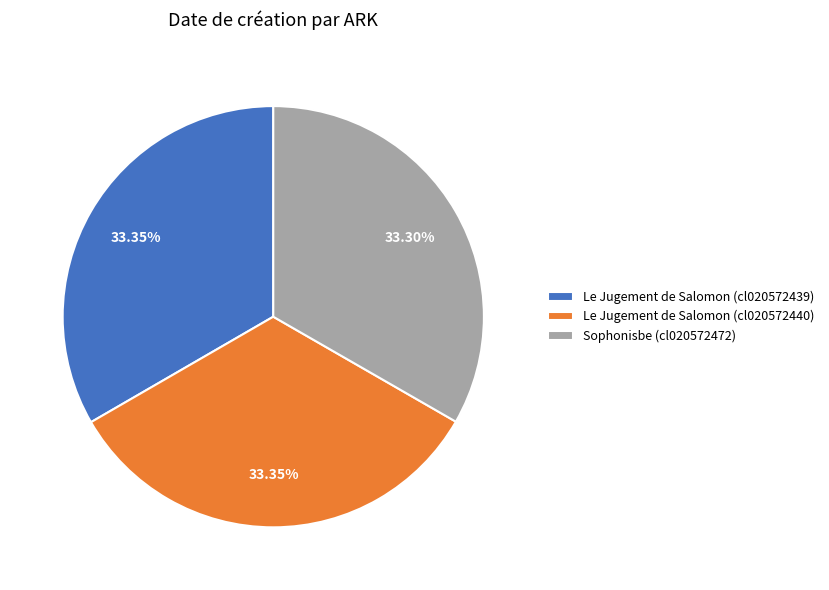

Does Le Jugement de Salomon (cl020572439) represent more than half of the total?

No